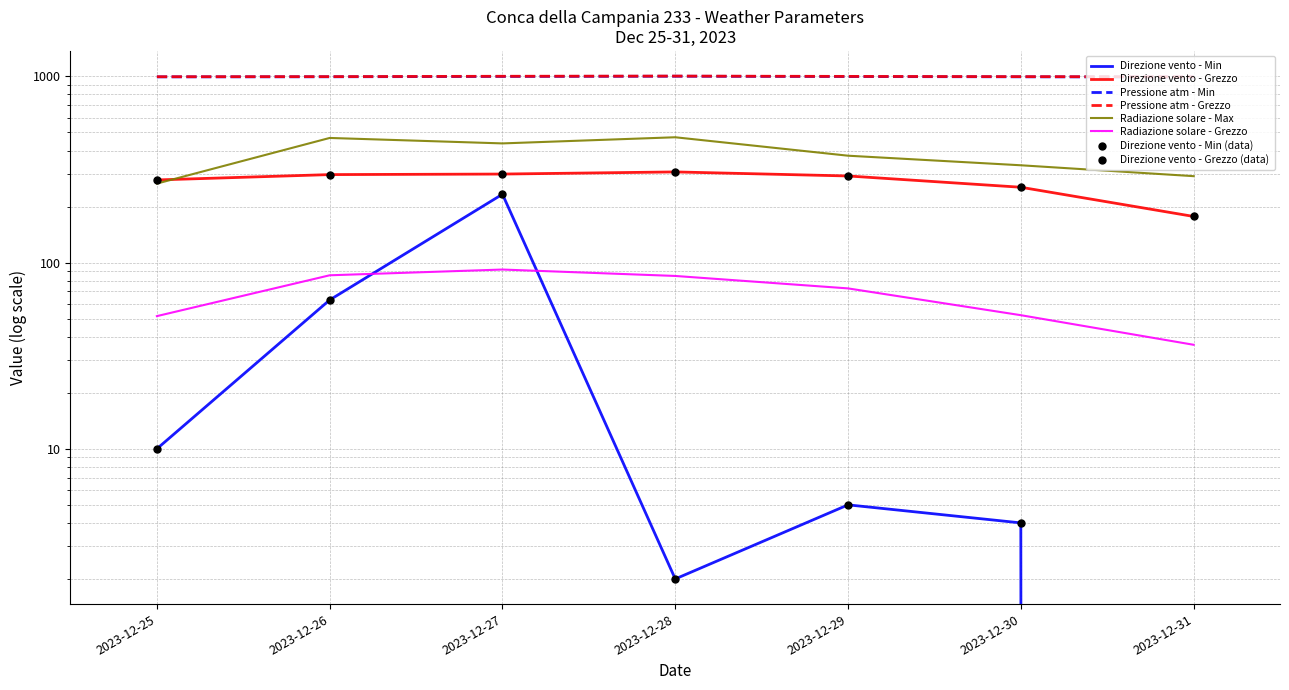

Which series reaches the minimum Y coordinate?

Direzione vento - Min